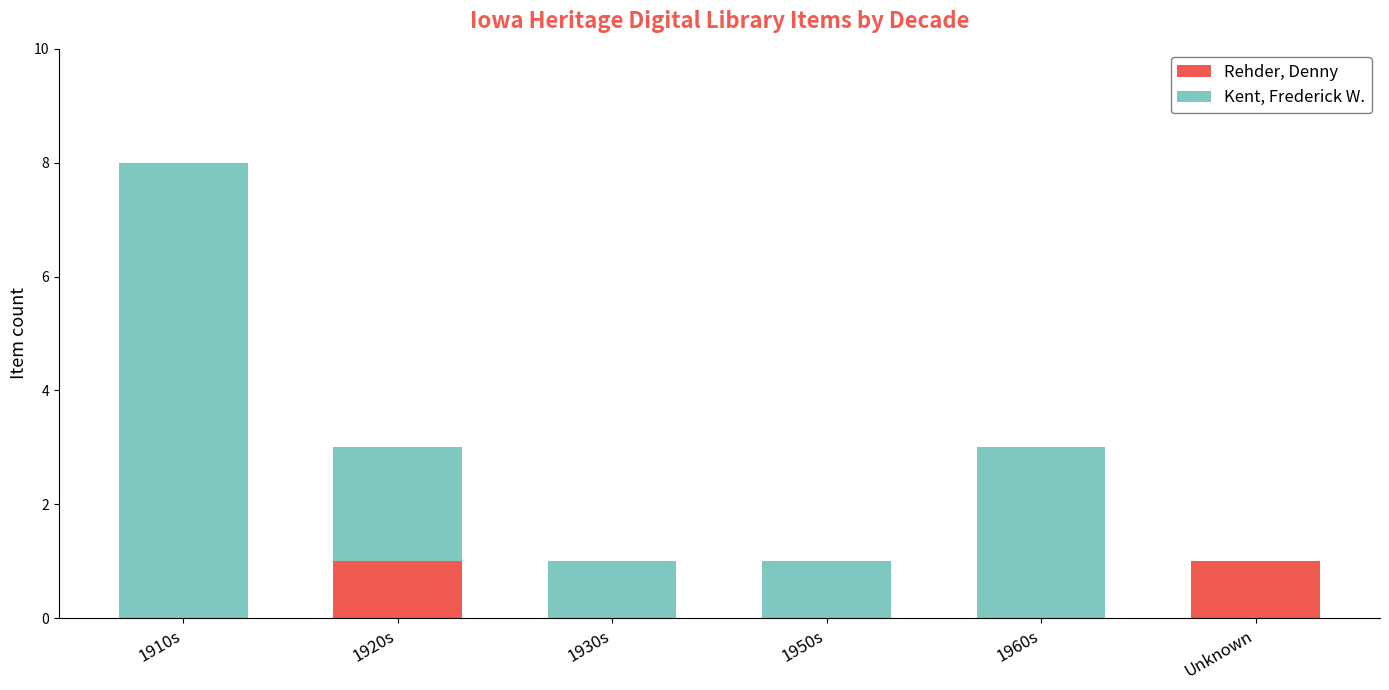

The Rehder, Denny series shows 0 at 1930s. True or false?

True